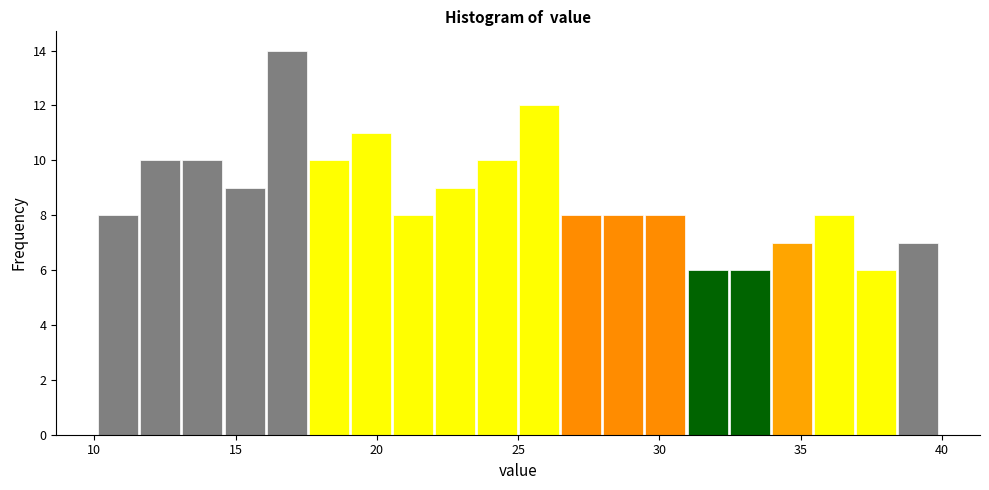

Read against the x-axis, roughly where is the centre of the tallest bar?

17.0